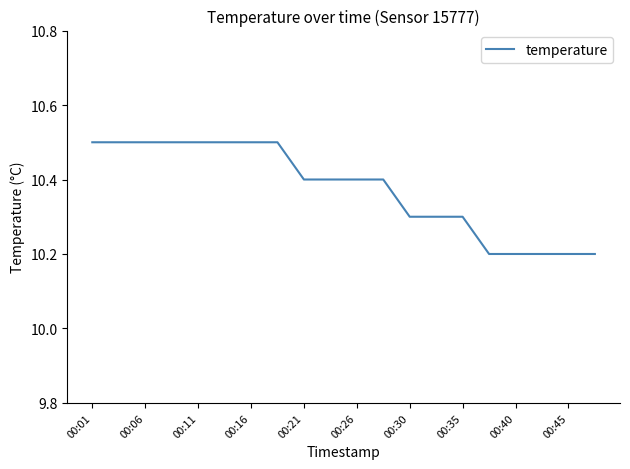

What is the average value?

10.4